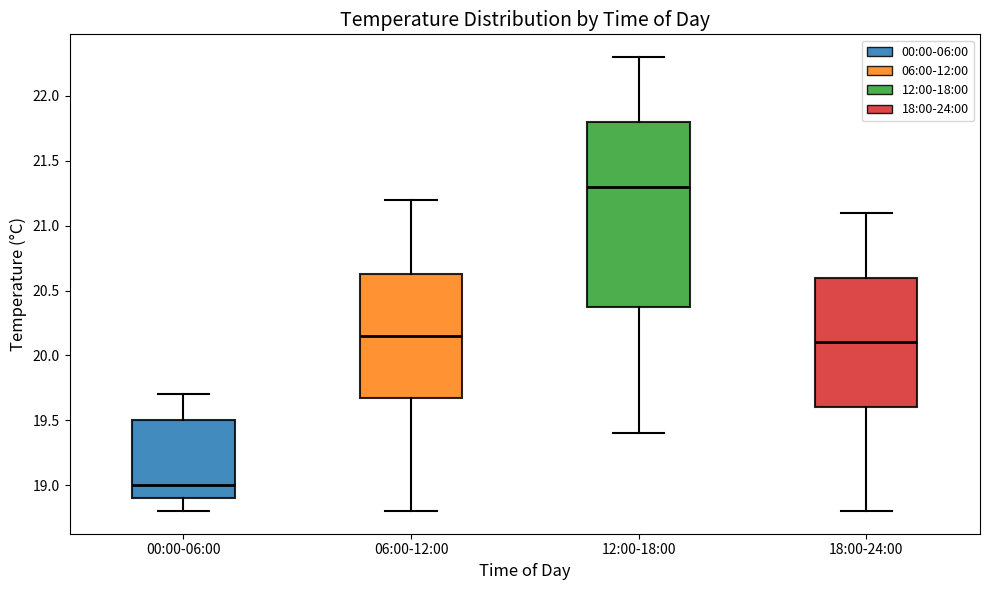

Which box's median line is the lowest?

00:00-06:00